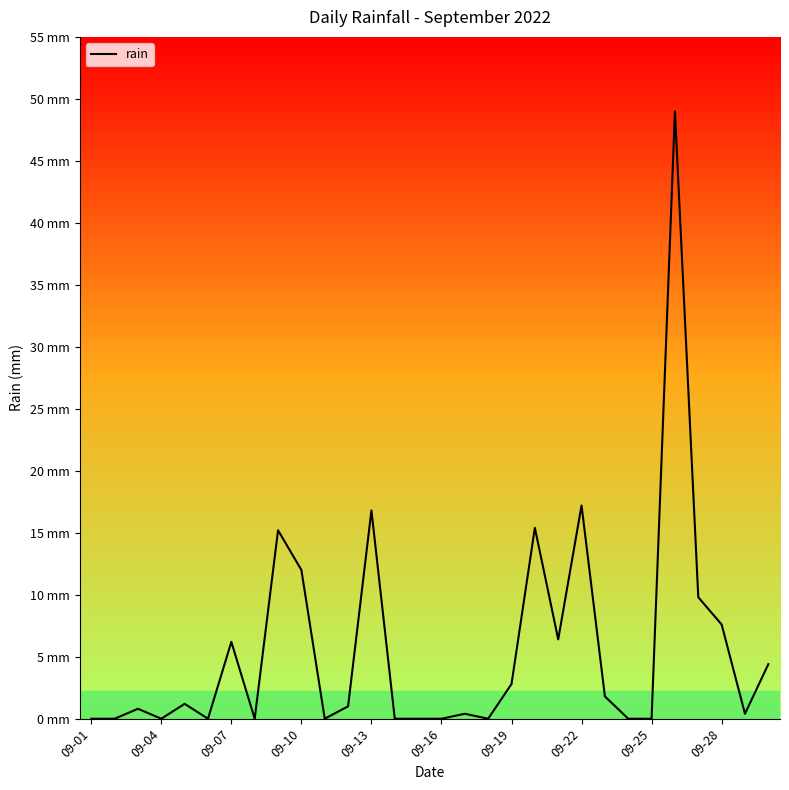

Does the chart display data point markers on the line(s)?

No